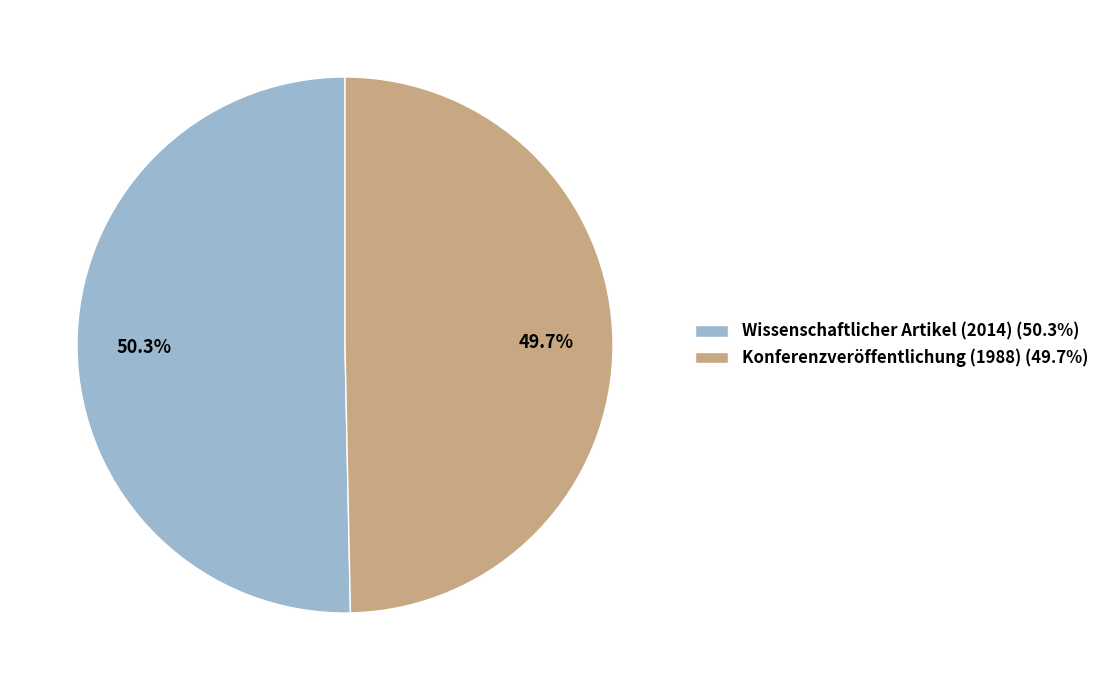

Is there a majority slice in this chart?

Yes